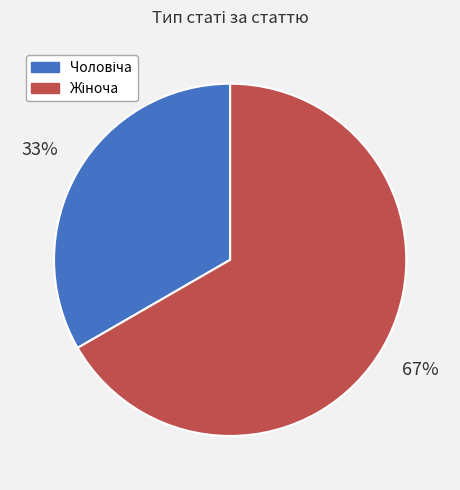

Is there a majority slice in this chart?

Yes